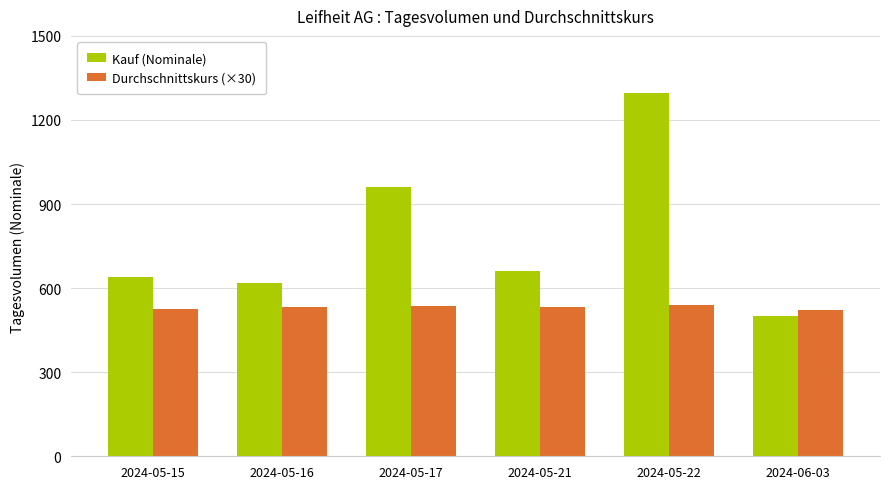

Does the chart contain any negative values?

No